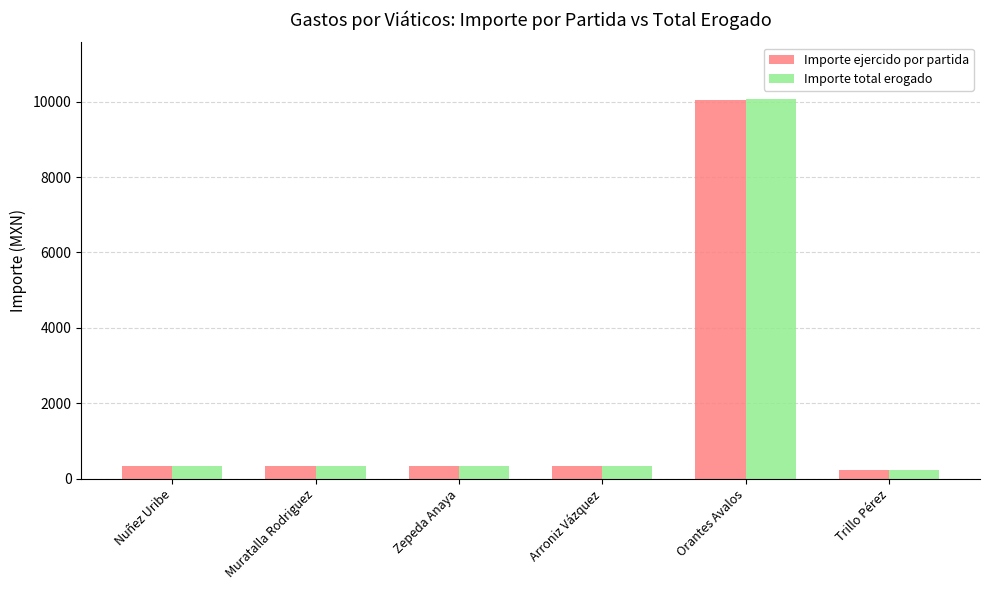

What is the average value of the Importe ejercido por partida series?

1926.3